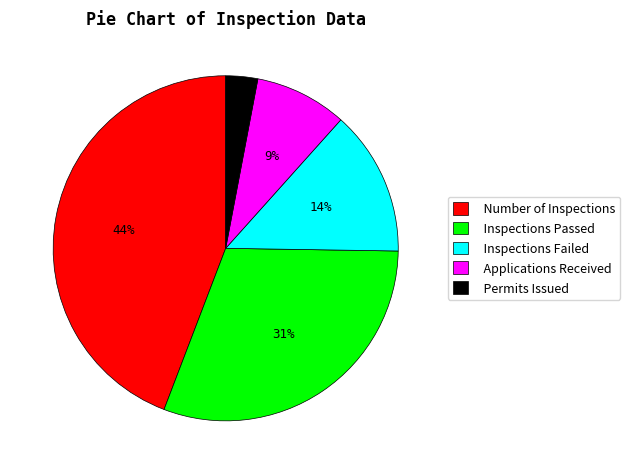

True or false: Number of Inspections accounts for 56% of the total.

False